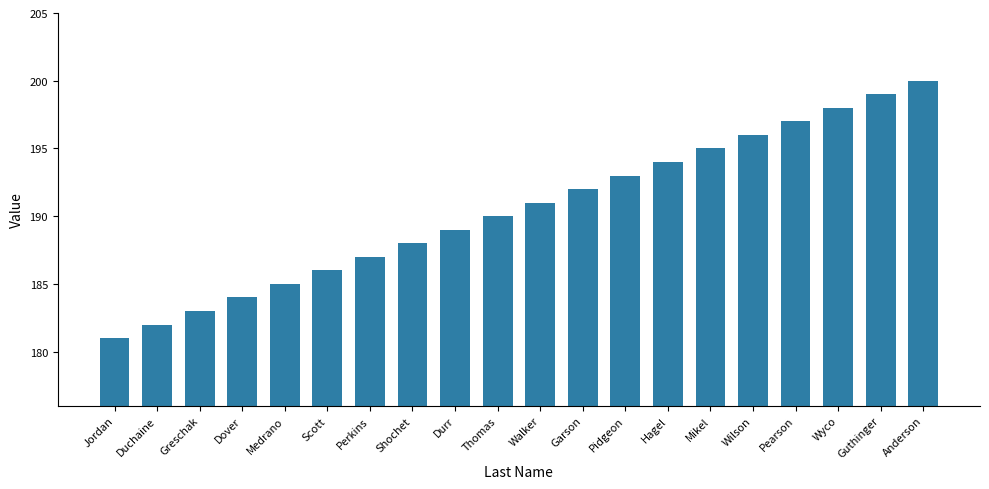

Reading right to left, what are all the values shown in this chart?

200	199	198	197	196	195	194	193	192	191	190	189	188	187	186	185	184	183	182	181